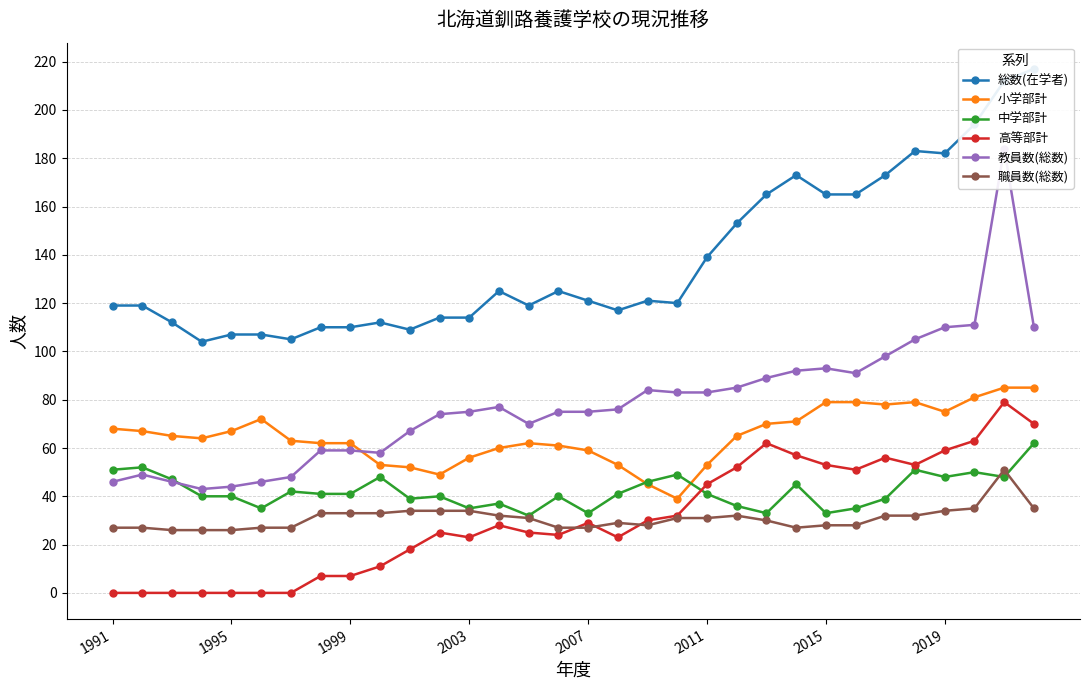

What is the total value across all series at 11?

336